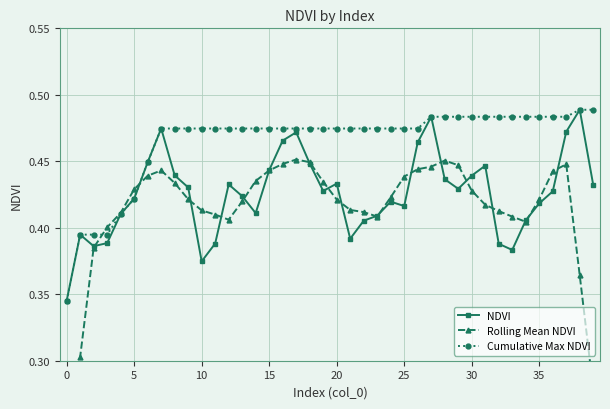

True or false: Cumulative Max NDVI has a value of 0.5 at 38.

True